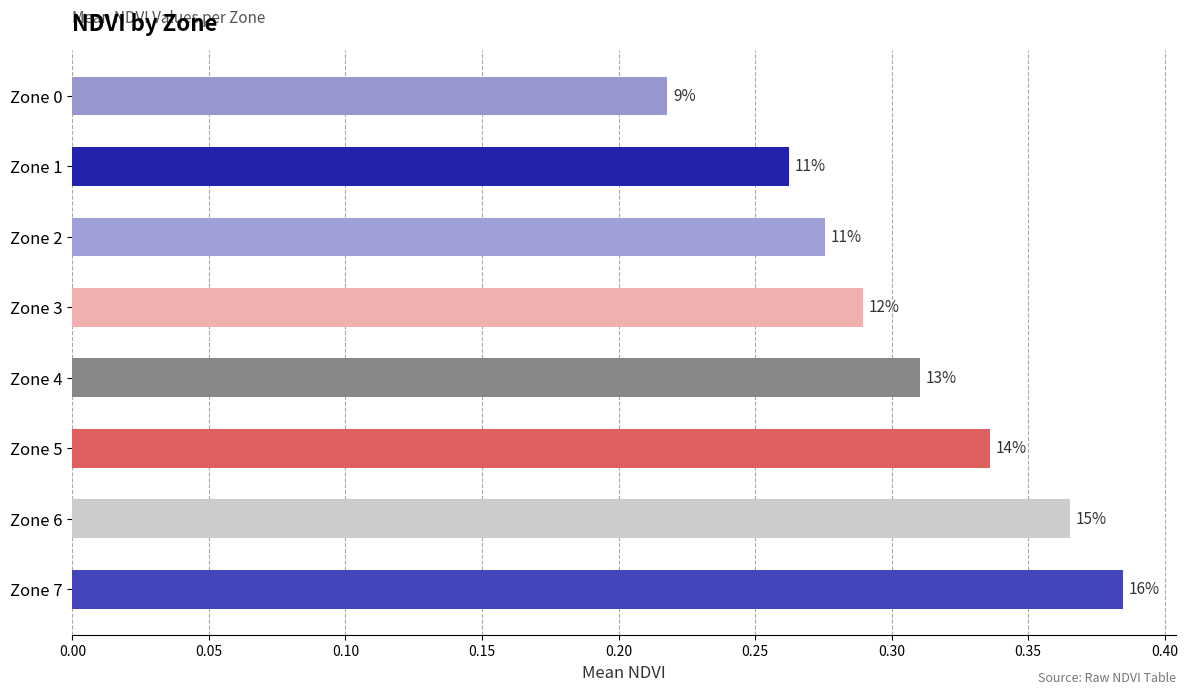

How many bars are there in total?

8